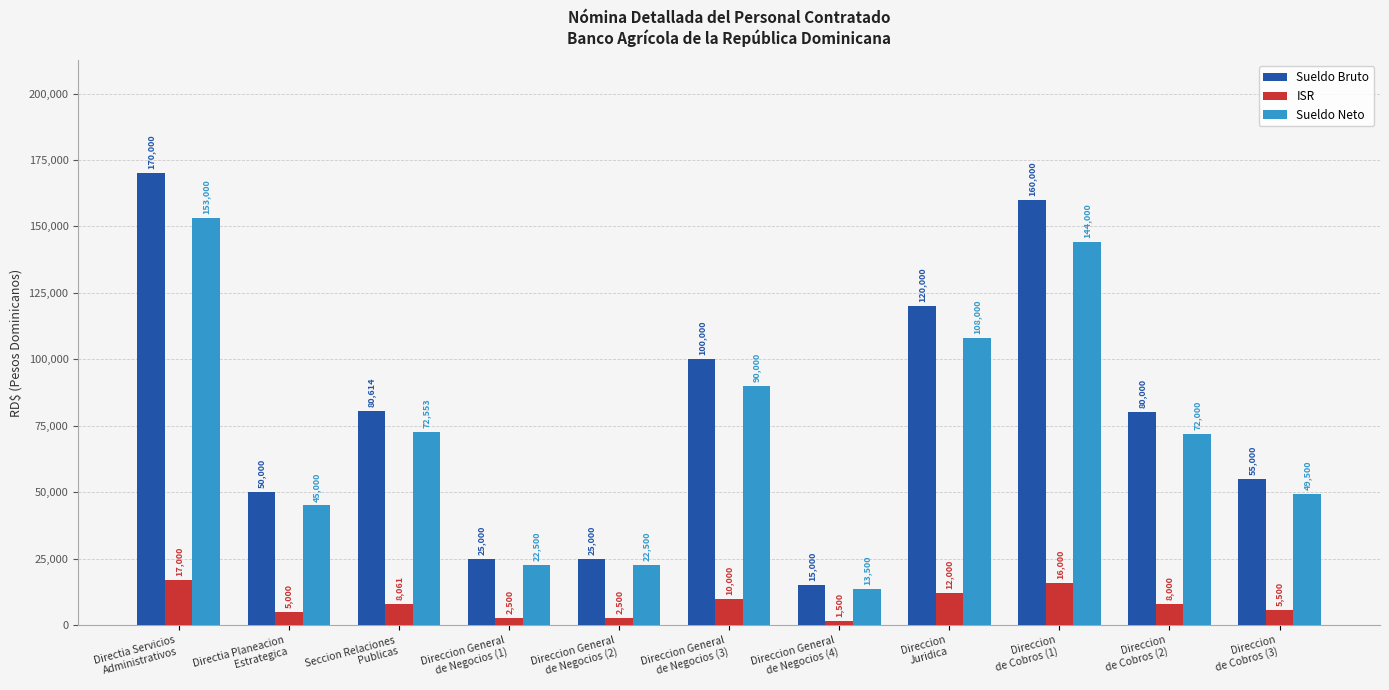

True or false: ISR has a value of 8061 at Seccion Relaciones
Publicas.

True